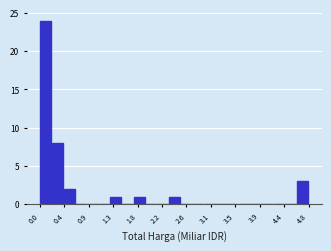

Reading left to right, list every bar in this chart as the range it spans on the x-axis followed by its height. Neither the bar edges nor the heights are printed on the chart, so give them approximately, as read against the axes.

0.00 to 0.20: 24
0.20 to 0.40: 8
0.40 to 0.65: 2
0.65 to 0.85: 0
0.85 to 1.05: 0
1.05 to 1.25: 0
1.25 to 1.45: 1
1.45 to 1.70: 0
1.70 to 1.90: 1
1.90 to 2.10: 0
2.10 to 2.30: 0
2.30 to 2.50: 1
2.50 to 2.70: 0
2.70 to 2.95: 0
2.95 to 3.15: 0
3.15 to 3.35: 0
3.35 to 3.55: 0
3.55 to 3.75: 0
3.75 to 4.00: 0
4.00 to 4.20: 0
4.20 to 4.40: 0
4.40 to 4.60: 0
4.60 to 4.80: 3